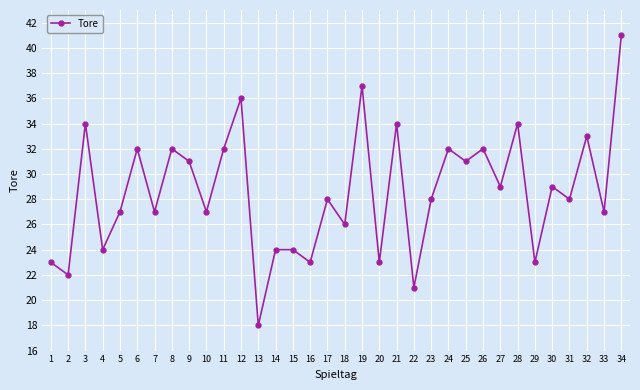

What is the difference between the second highest and minimum values?

19